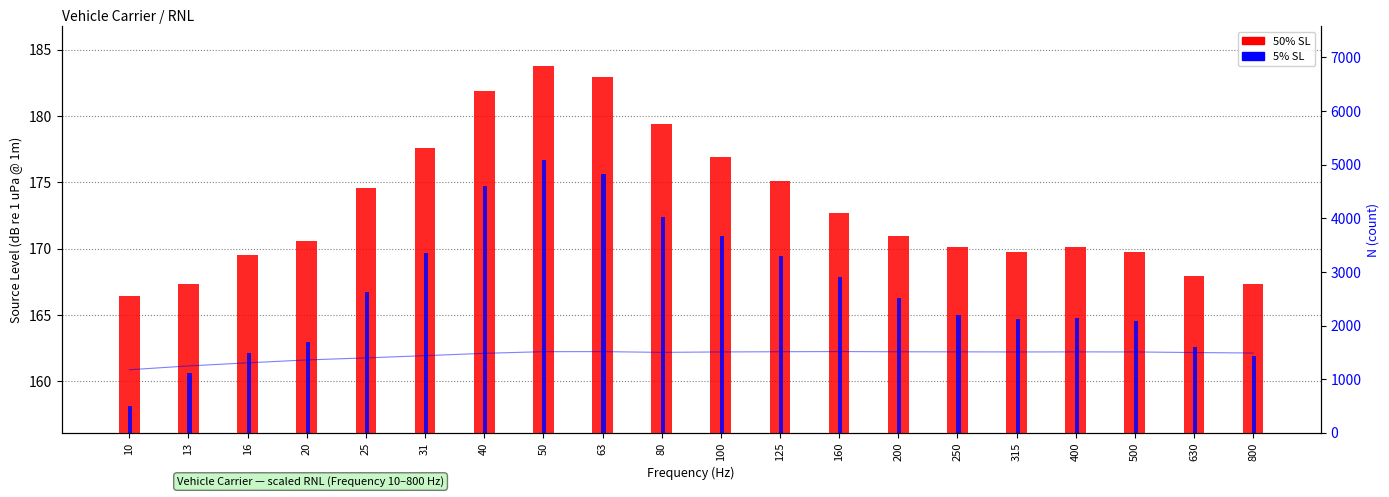

How many groups of bars are there?

20